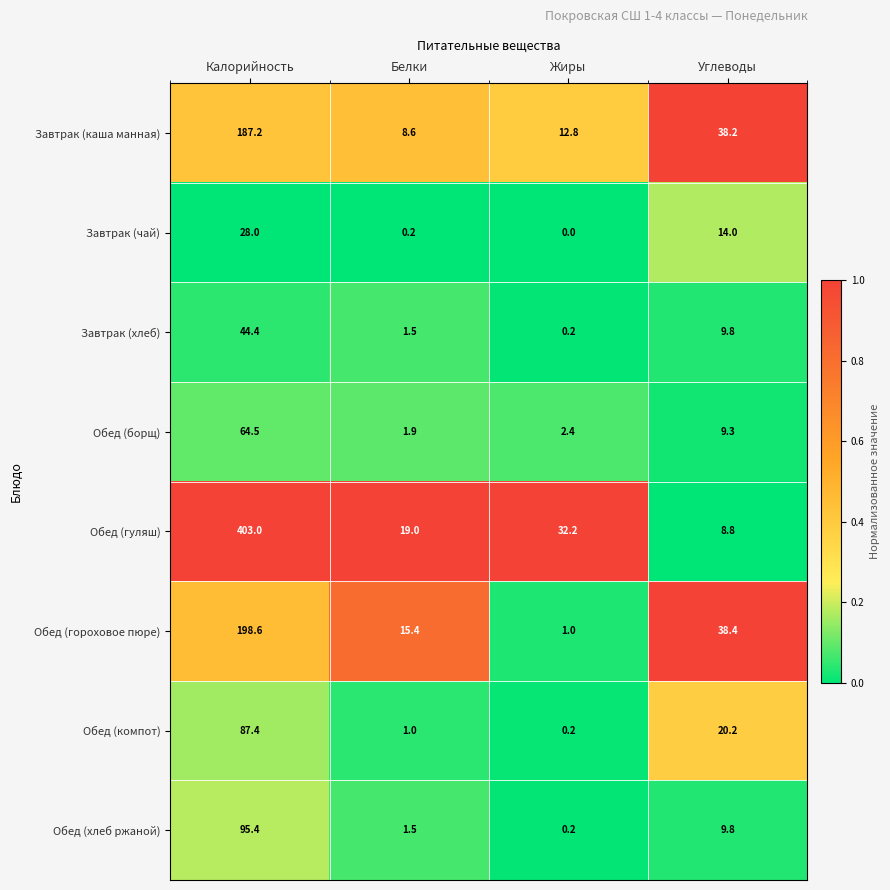

What is the average value of the Обед (хлеб ржаной) series?

26.7